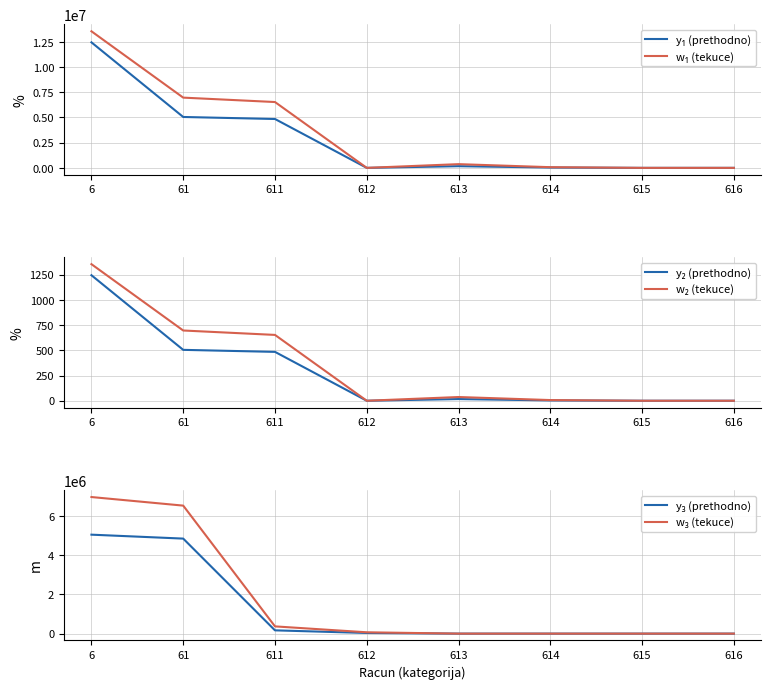

Reading right to left, transcribe all the data shown in this chart.

y₁ (prethodno): 616=0.0	615=0.0	614=33260.0	613=167229.0	612=0.0	611=4846302.0	61=5046791.0	6=12447272.0
w₁ (tekuce): 616=0.0	615=0.0	614=68042.6	613=369368.4	612=0.0	611=6528311.6	61=6965722.6	6=13543978.1
y₂ (prethodno): 616=0.0	615=0.0	614=3.3	613=16.7	612=0.0	611=484.6	61=504.7	6=1244.7
w₂ (tekuce): 616=0.0	615=0.0	614=6.8	613=36.9	612=0.0	611=652.8	61=696.6	6=1354.4
y₃ (prethodno): 616=0.0	615=0.0	614=0.0	613=0.0	612=33260.0	611=167229.0	61=4846302.0	6=5046791.0
w₃ (tekuce): 616=0.0	615=0.0	614=0.0	613=0.0	612=68042.6	611=369368.4	61=6528311.6	6=6965722.6